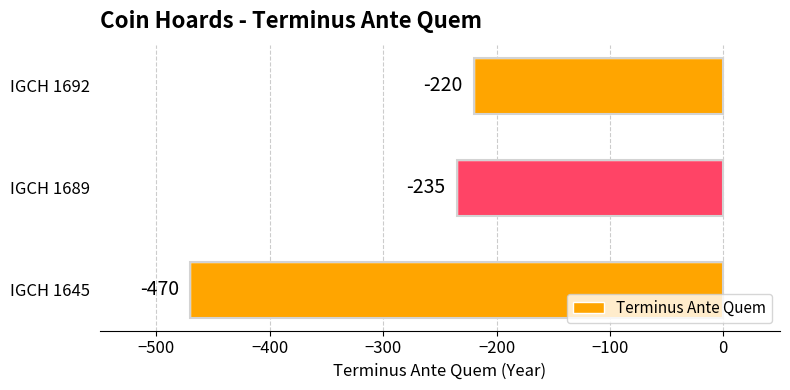

Rank the categories by value from highest to lowest.

IGCH 1692, IGCH 1689, IGCH 1645